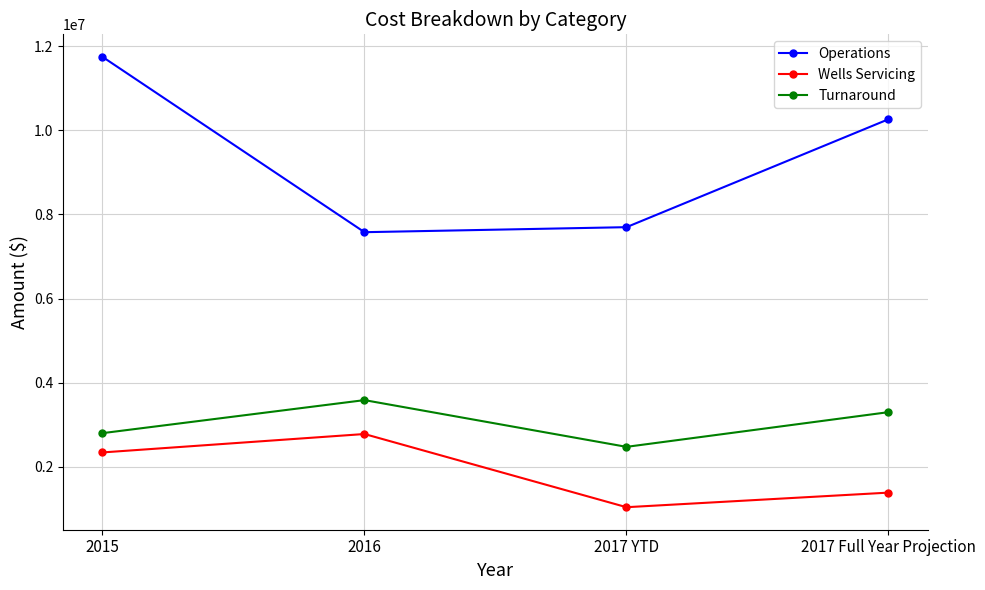

How many series are shown in this chart?

3